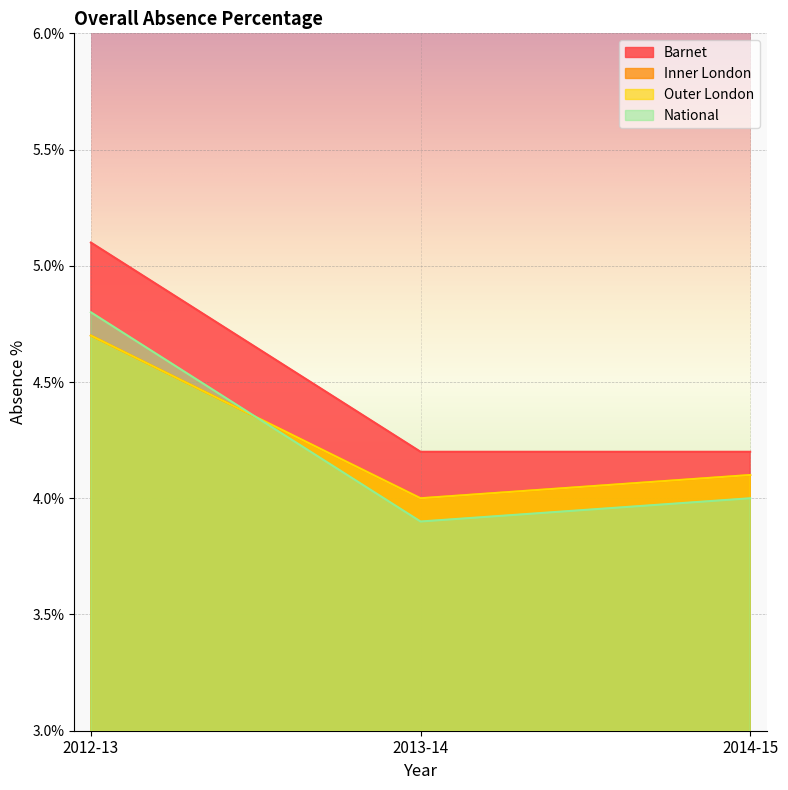

What is the total value across all series at 2012-13?

19.3